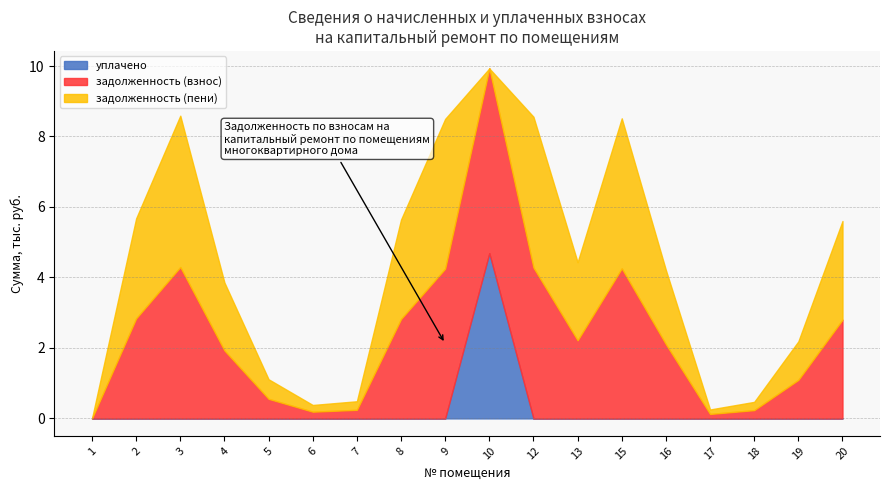

True or false: уплачено has a value of 0.0 at 9.

True